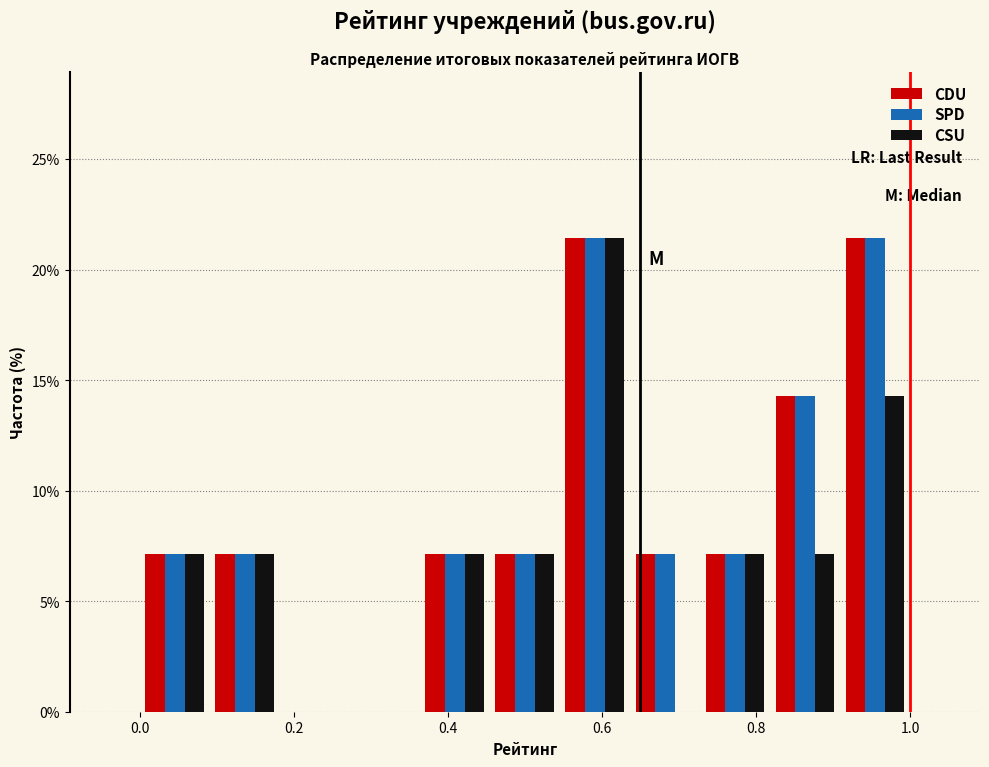

What is the height of the SPD bar covering 0.46 to 0.54 on the x-axis? Neither the bar edges nor the heights are printed on the chart, so give them approximately, as read against the axes.

7.0